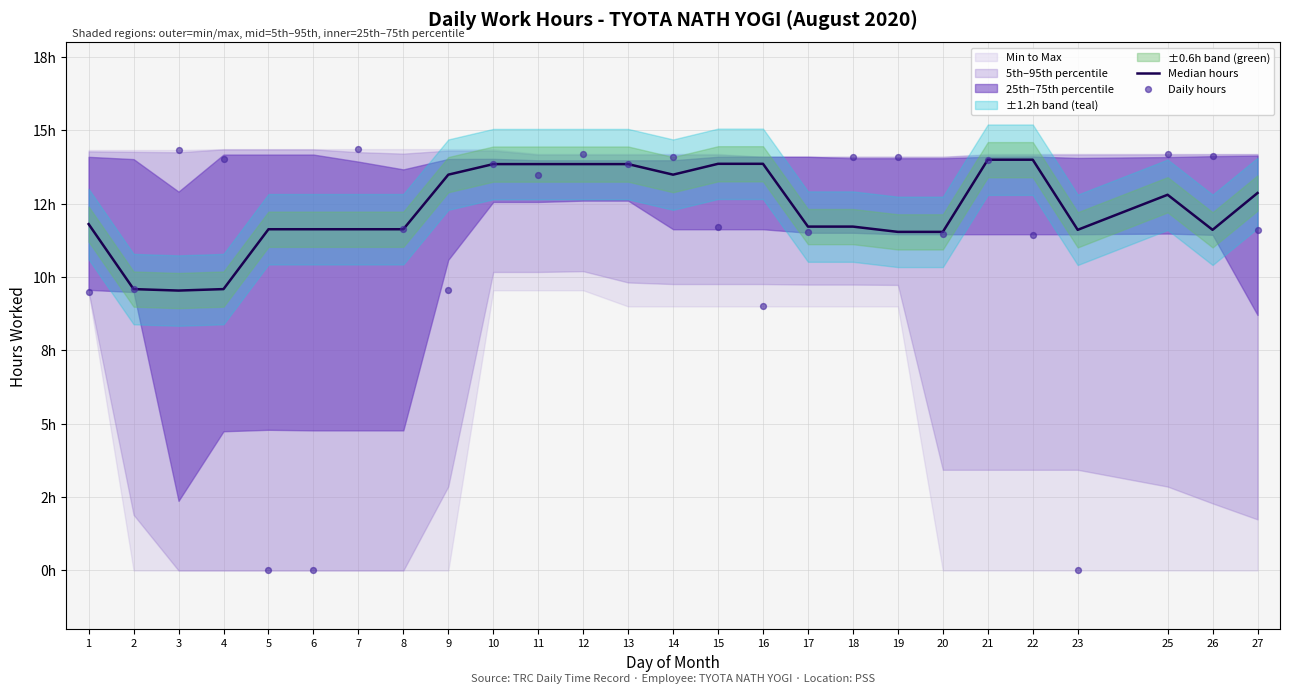

Which series has the largest total across all categories?

Median hours